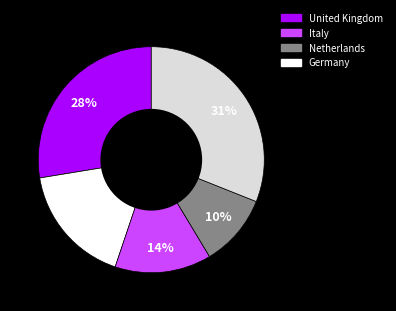

To the nearest percent, what is the average slice percentage?

20%